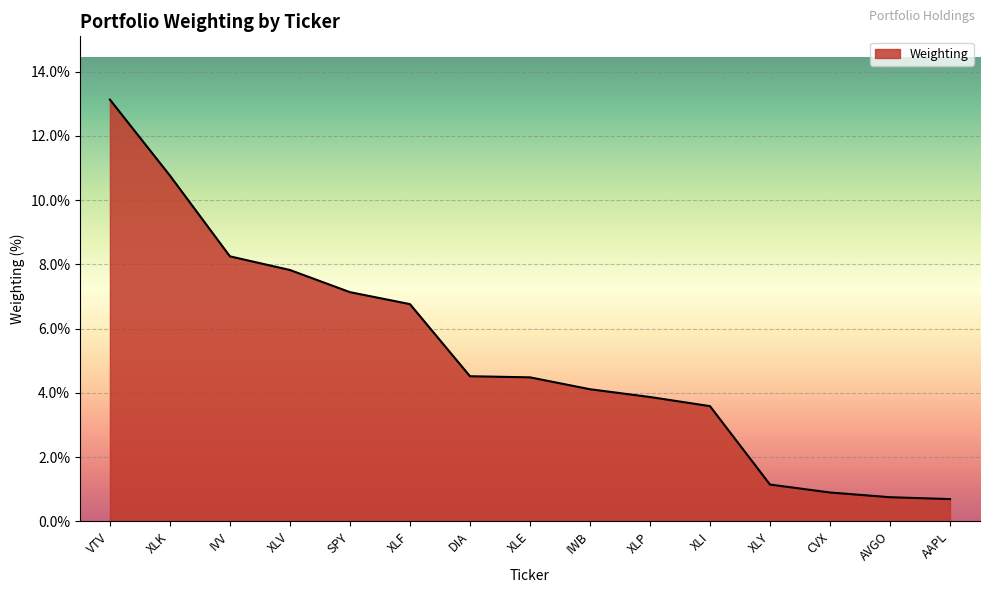

What is the smallest value displayed?

0.7